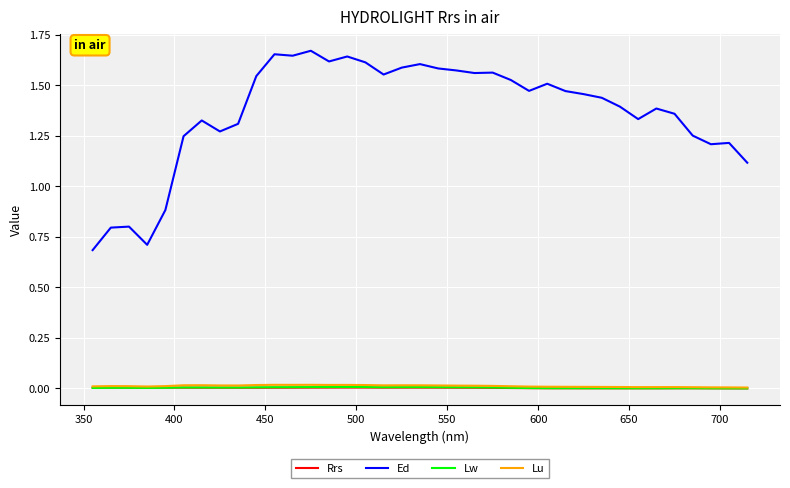

How many lines are shown in the chart?

4